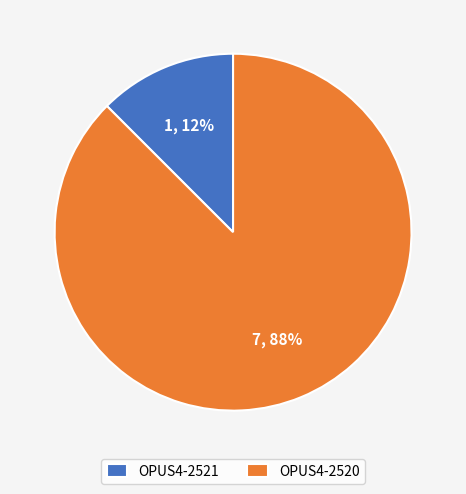

Between OPUS4-2520 and OPUS4-2521, which is larger?

OPUS4-2520